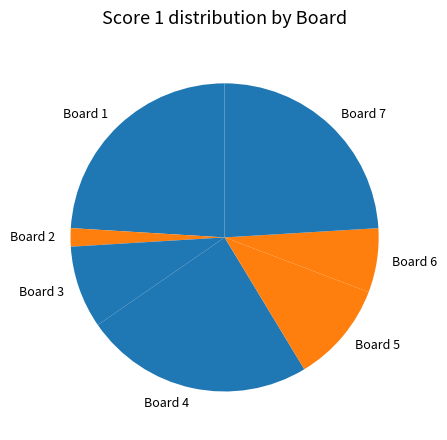

Does Board 6 represent more than half of the total?

No